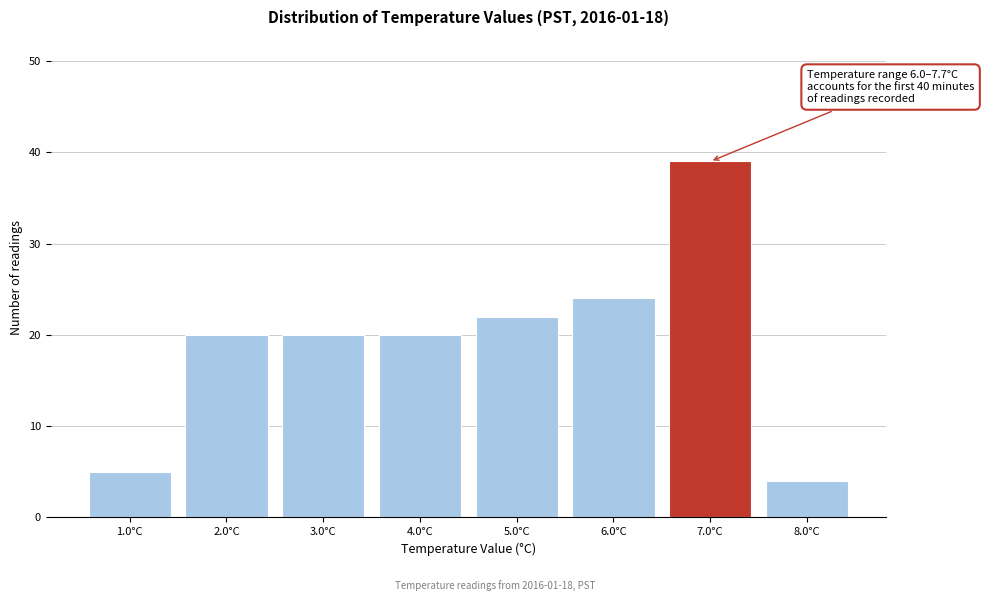

Reading right to left, transcribe all the data shown in this chart.

4	39	24	22	20	20	20	5